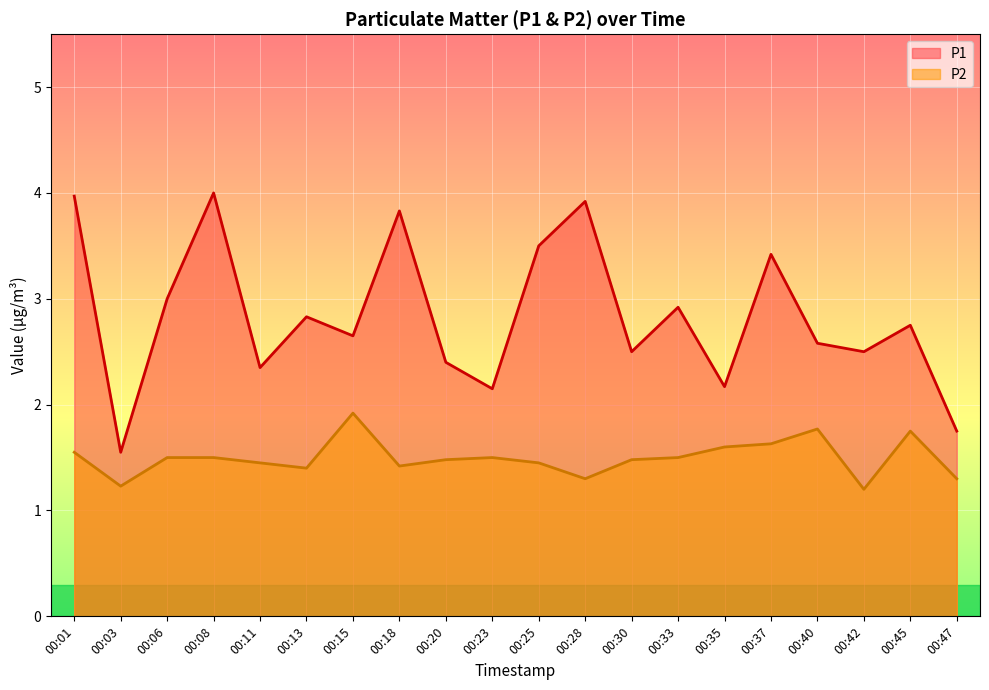

True or false: P2 and P1 intersect in this chart.

False